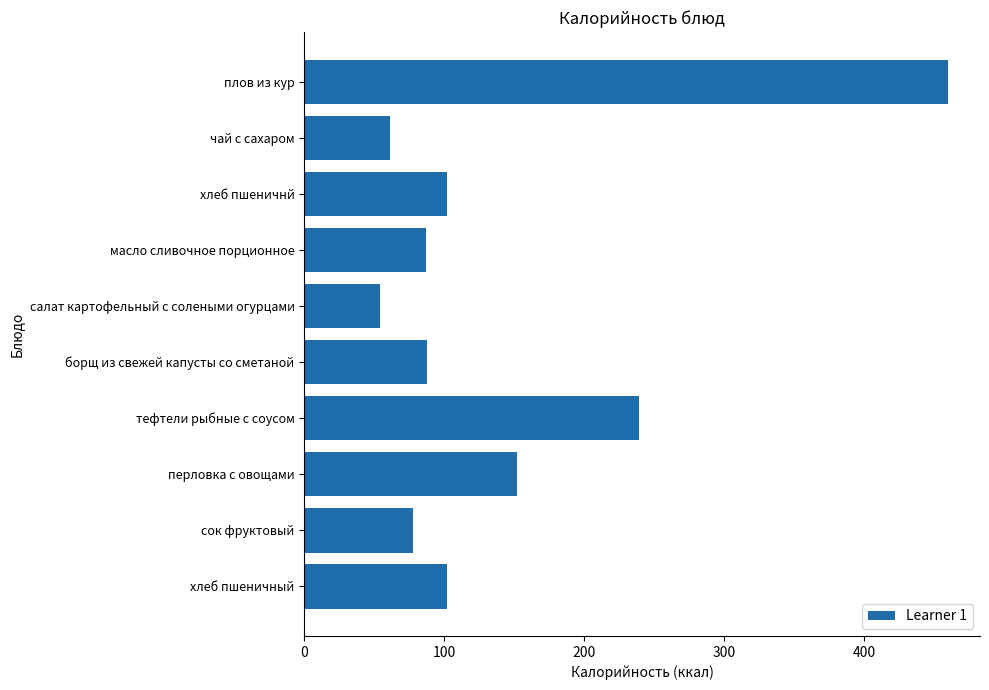

What is the minimum value shown in the chart?

54